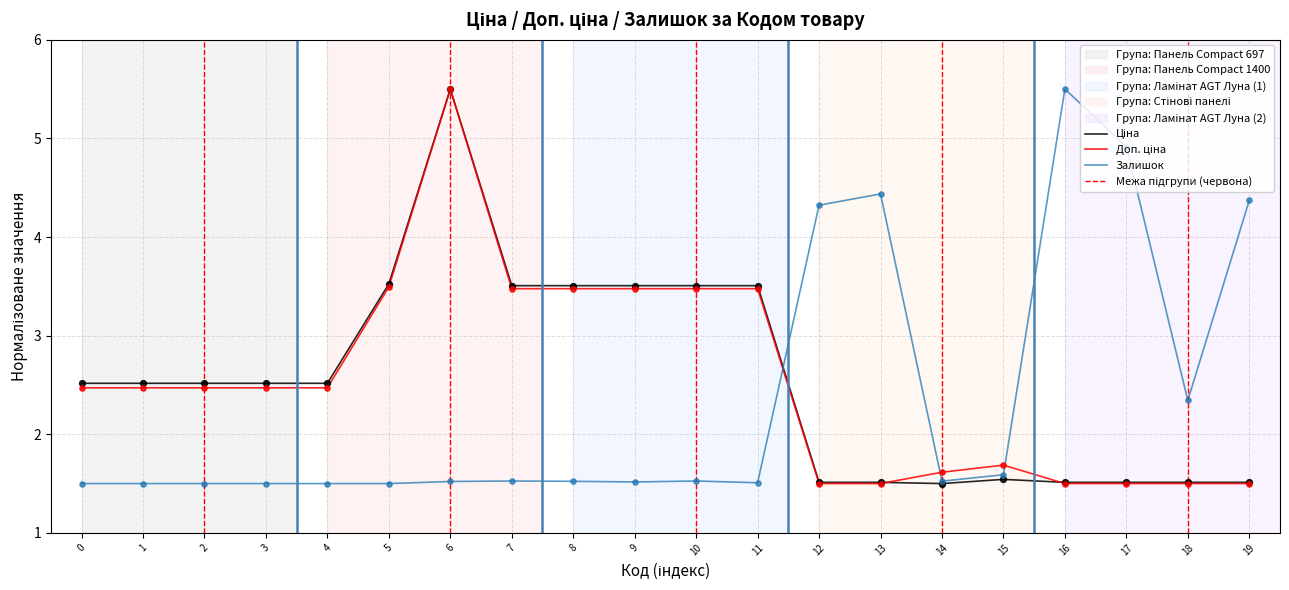

Which series has the largest total across all categories?

Ціна